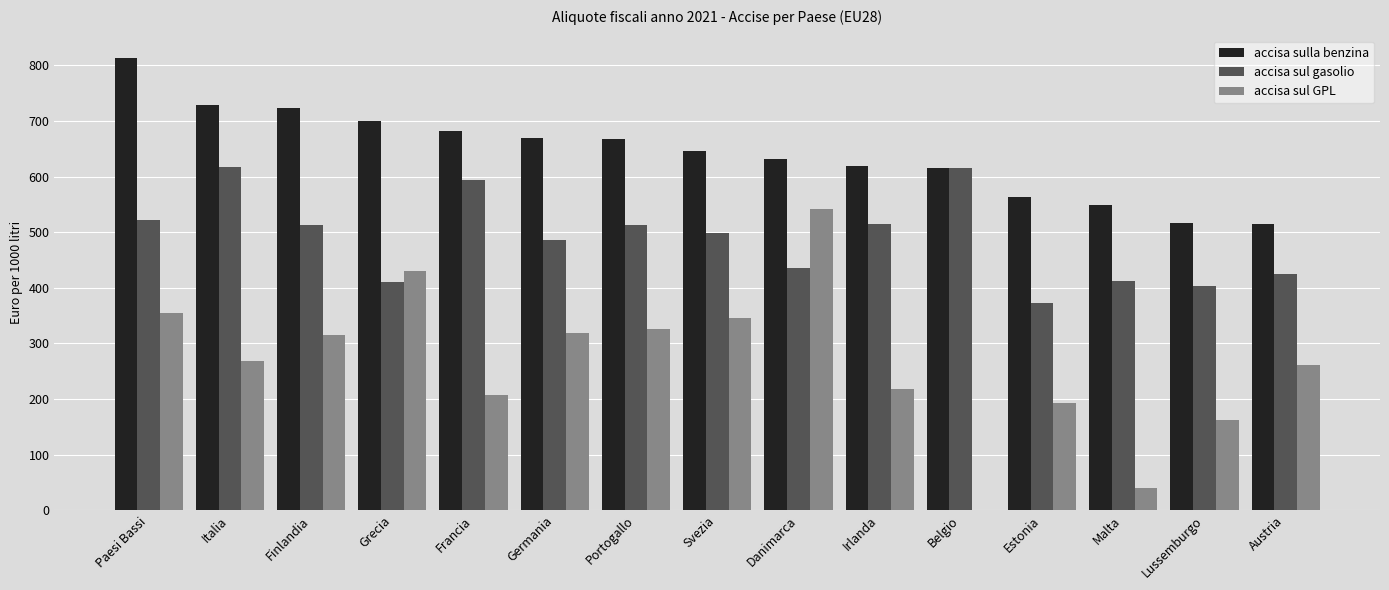

Which series has the largest total across all categories?

accisa sulla benzina